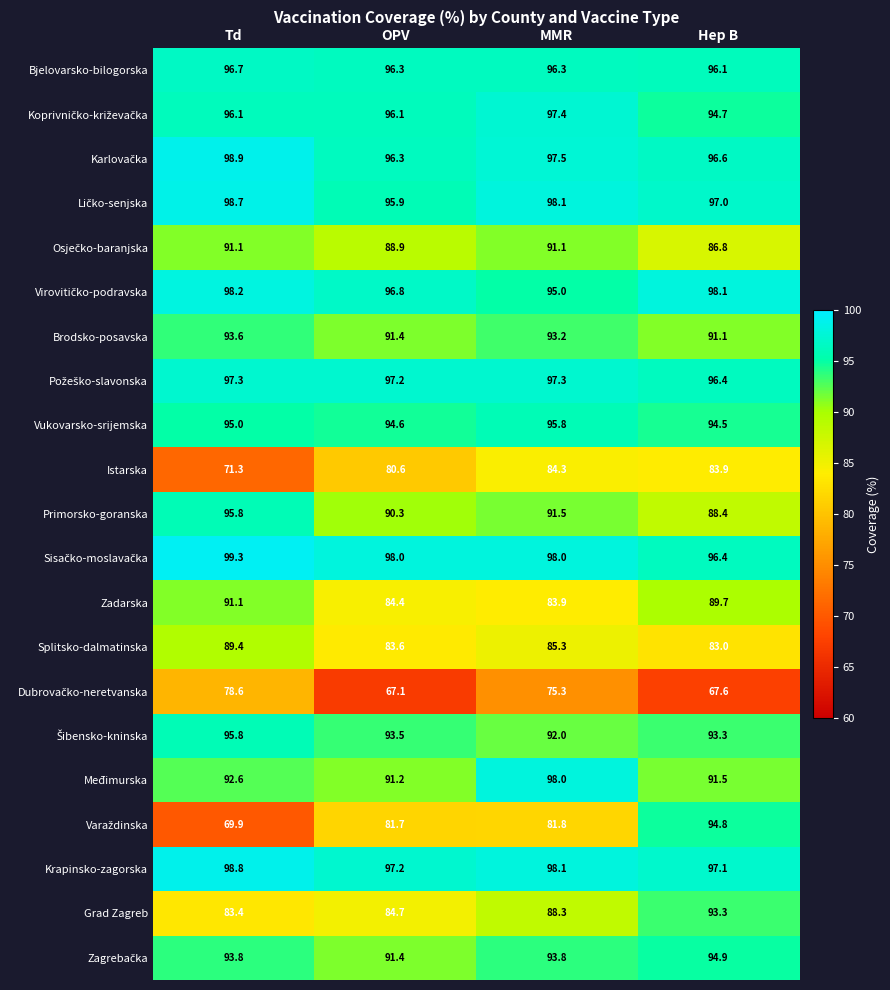

What is the spread (max minus min) of values at MMR?

22.8